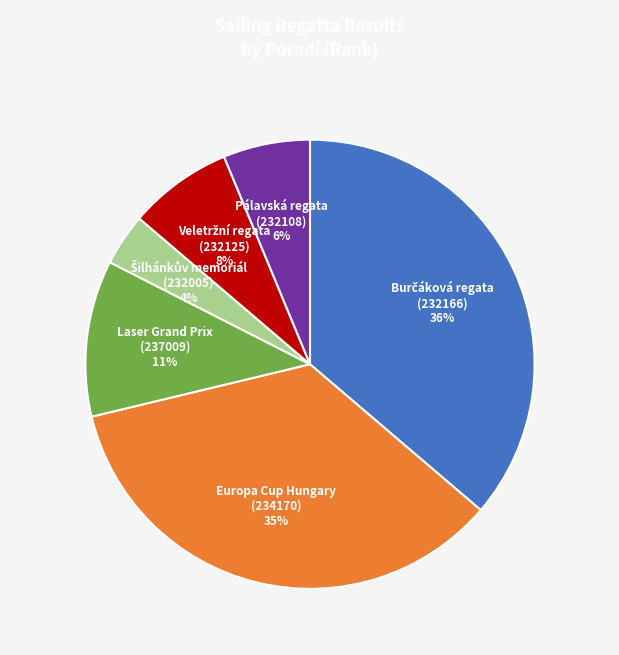

To the nearest percent, what is the average slice percentage?

17%